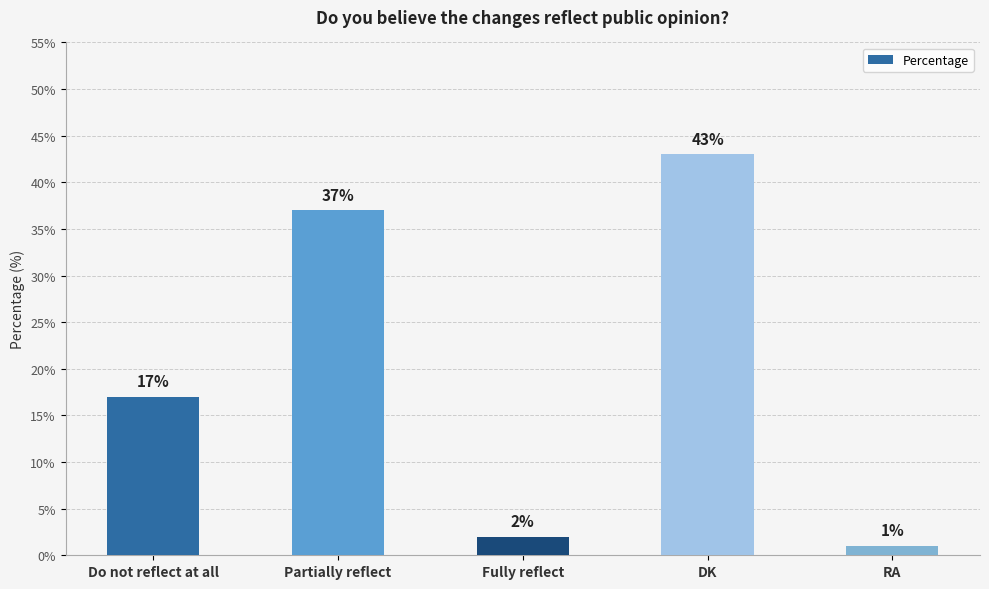

What position from the right is RA?

1